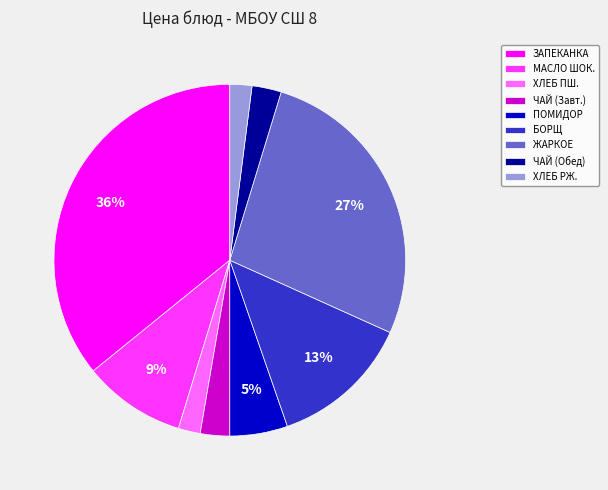

Is there a majority slice in this chart?

No